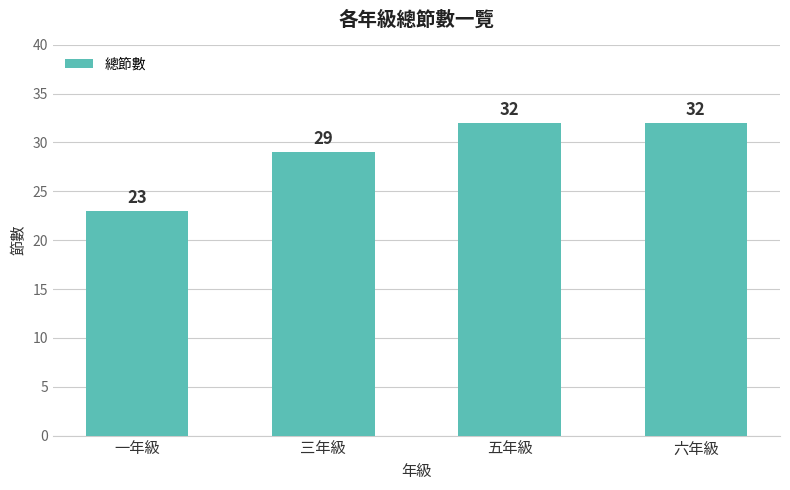

The value at 三年級 is 7. True or false?

False